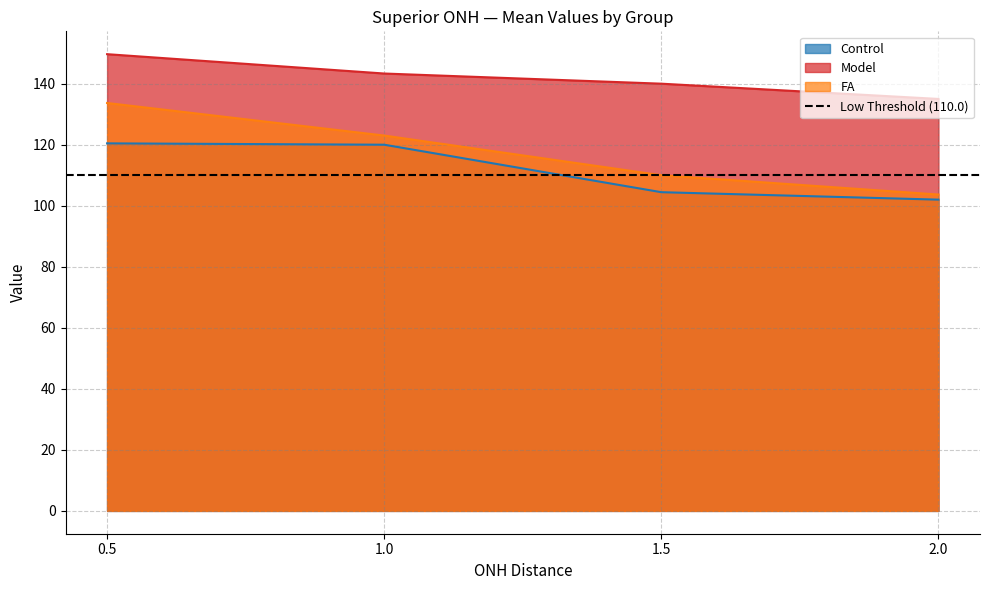

How many data points in FA are above 123?

1